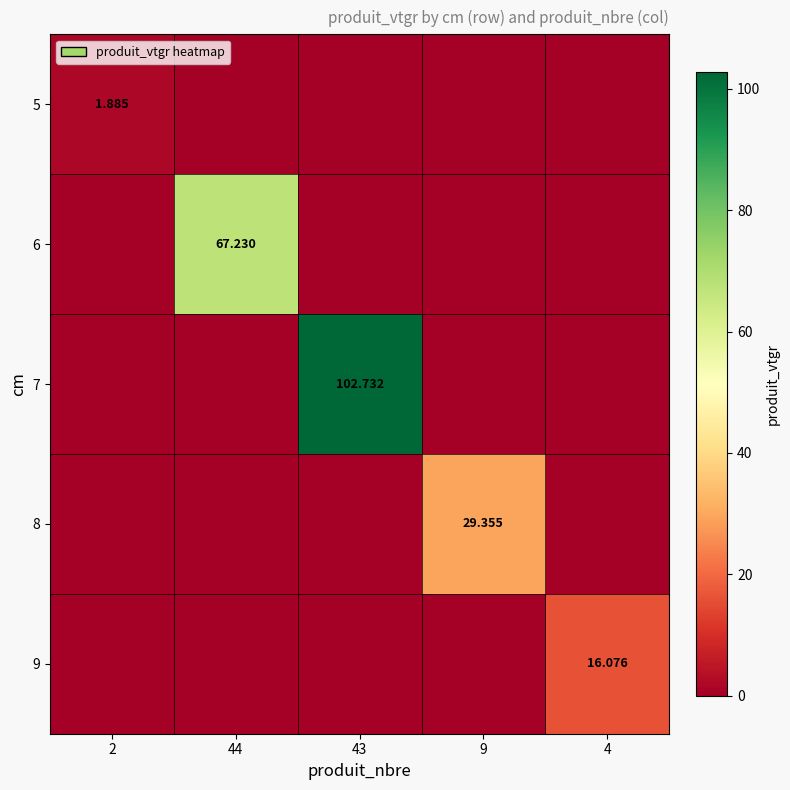

Is the value of 7 at 43 greater than the value of 5 at 2?

Yes